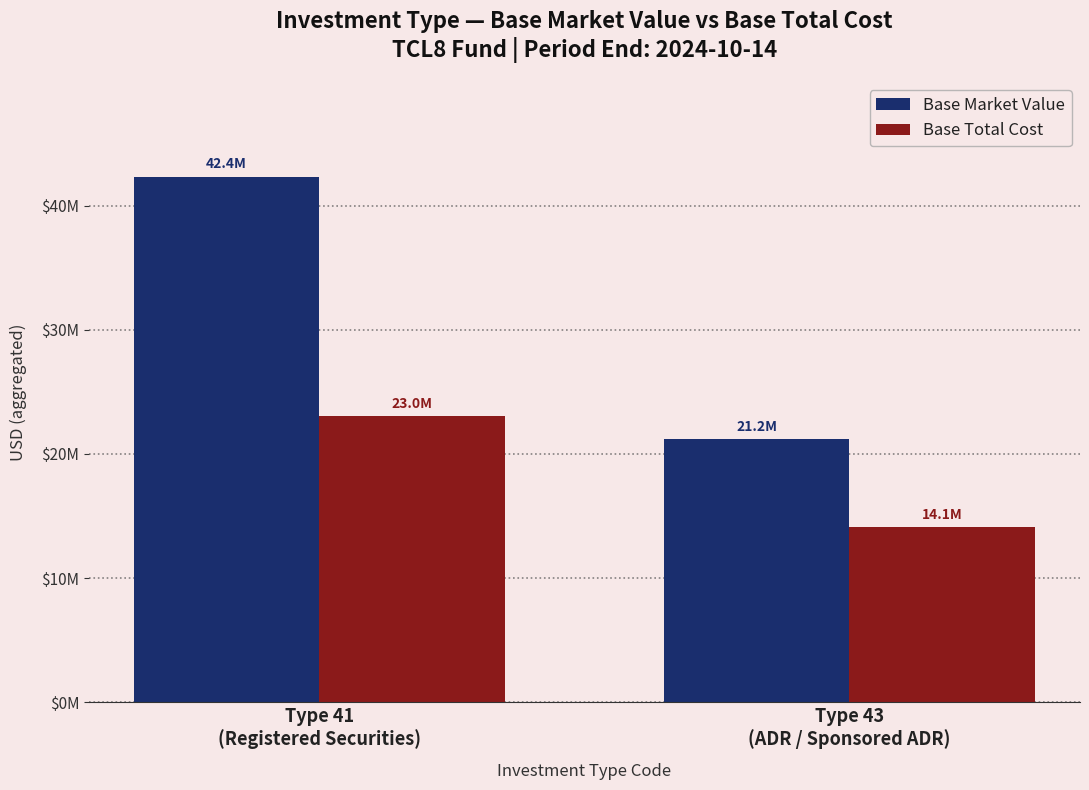

Are the bars grouped side by side (vs. stacked)?

Yes